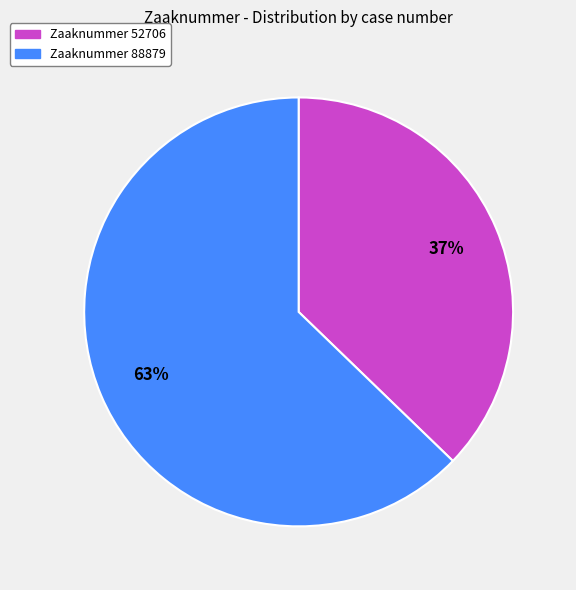

Is there any slice that represents more than half of the pie?

Yes